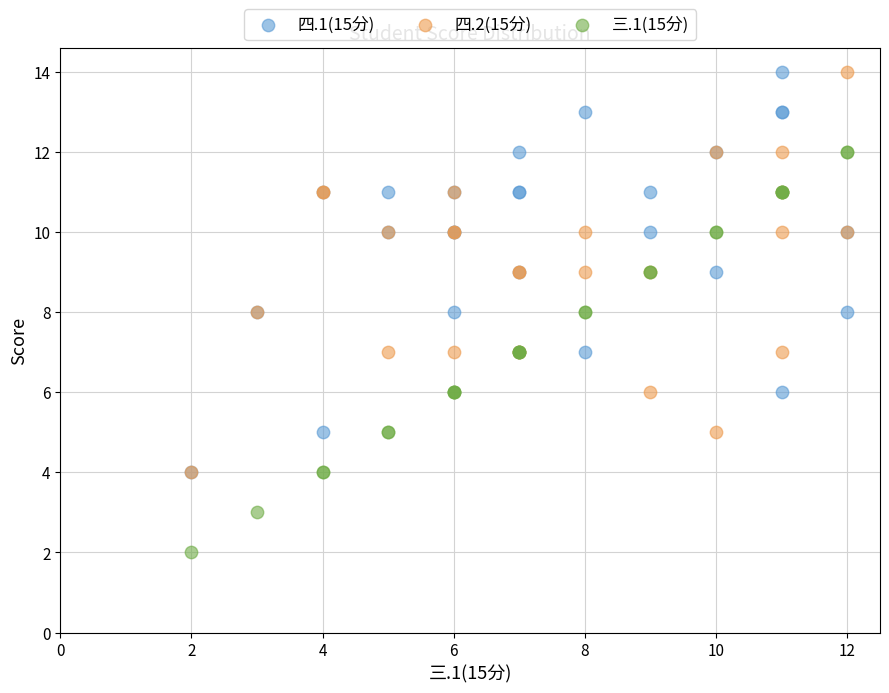

What are all the series names shown in the legend?

四.1(15分), 四.2(15分), 三.1(15分)